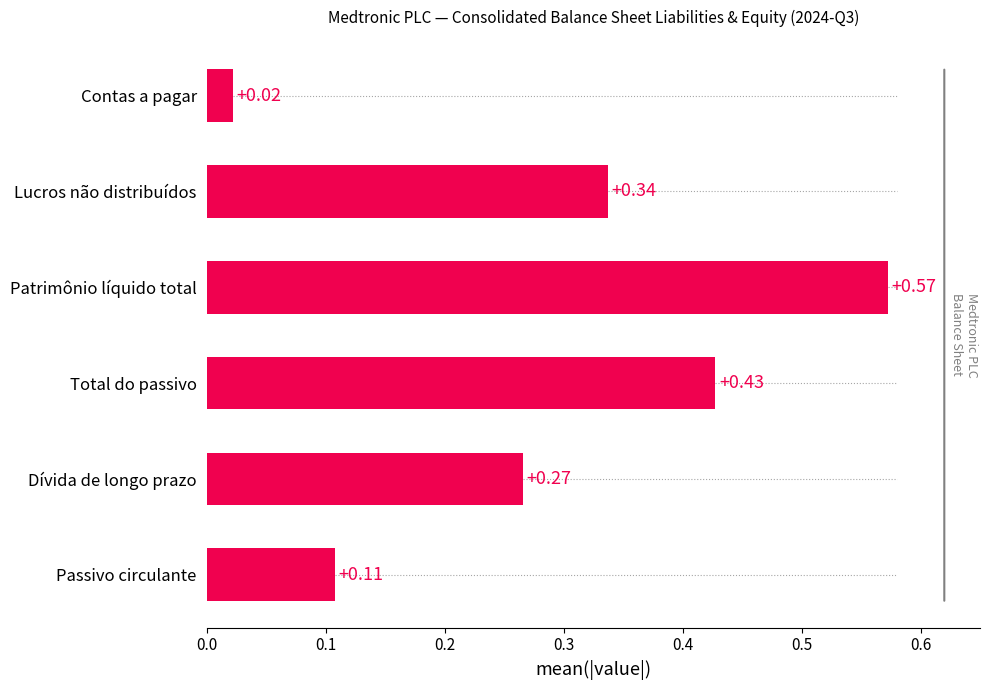

Which category has the lowest value across all series?

Contas a pagar